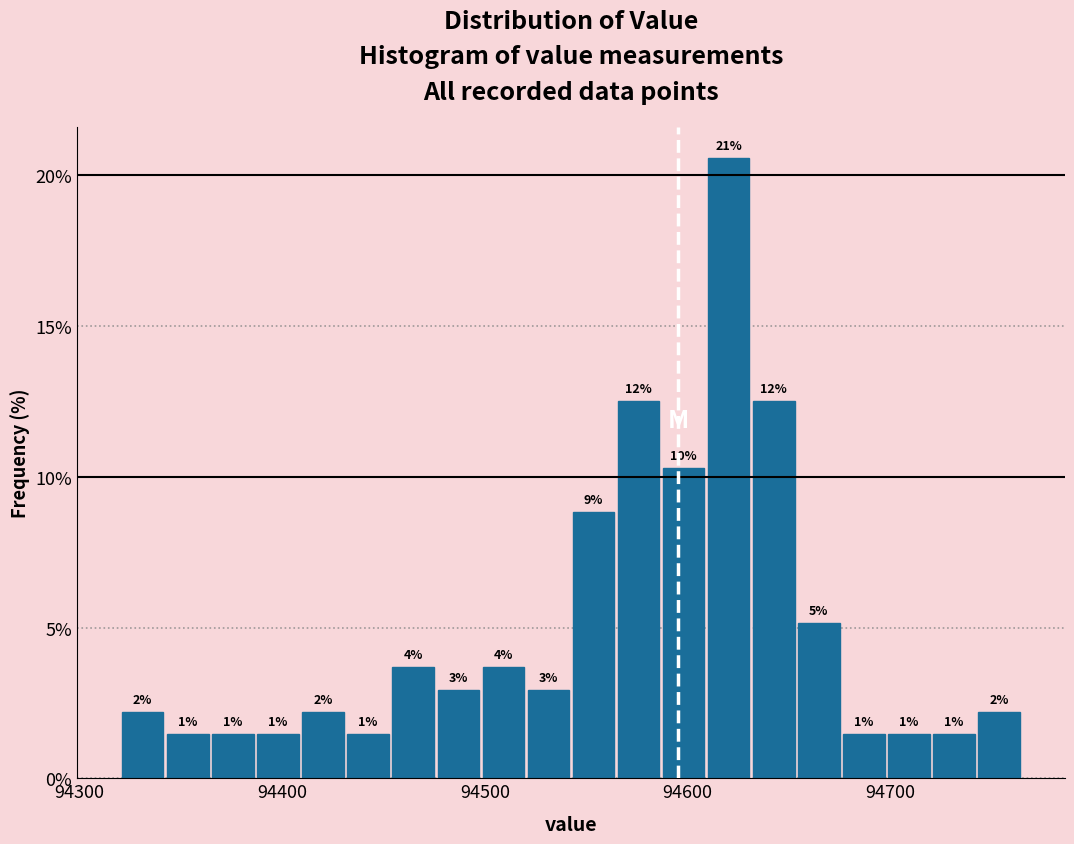

Read against the x-axis, roughly where is the centre of the tallest bar?

94620